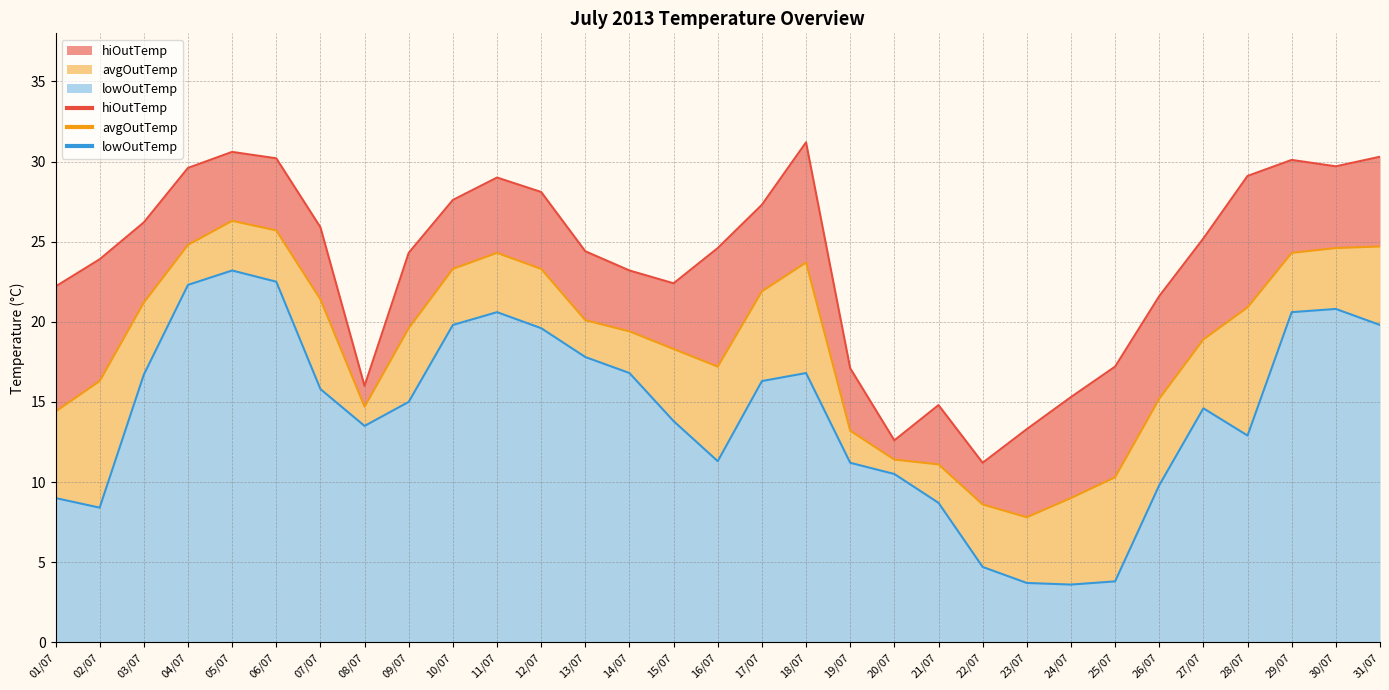

True or false: lowOutTemp has a value of 13.8 at 15/07.

True